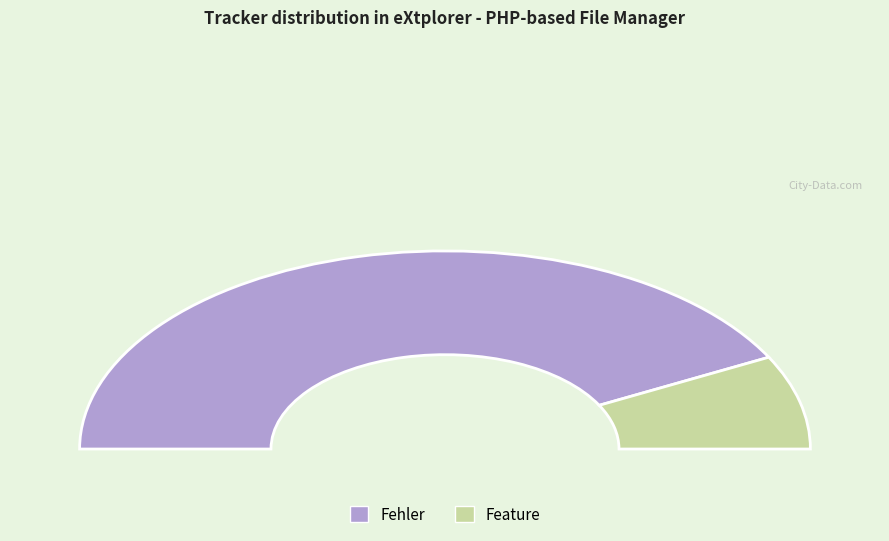

Rank the categories by value from highest to lowest.

Fehler, Feature